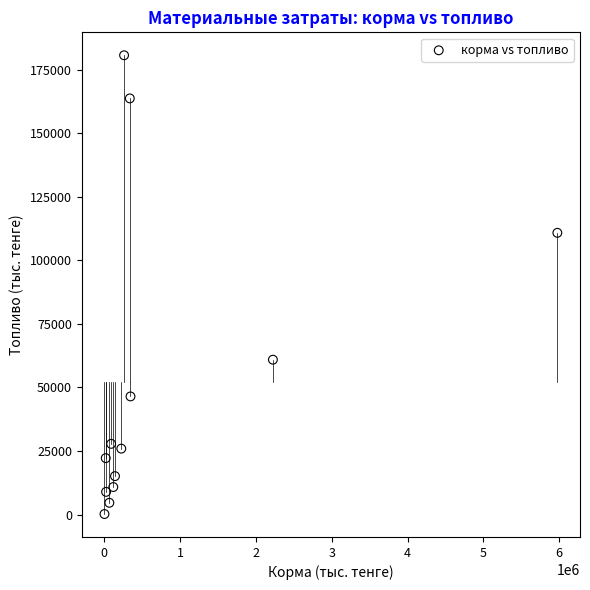

What Y value in the scatter plot is closest to 90461?

110856